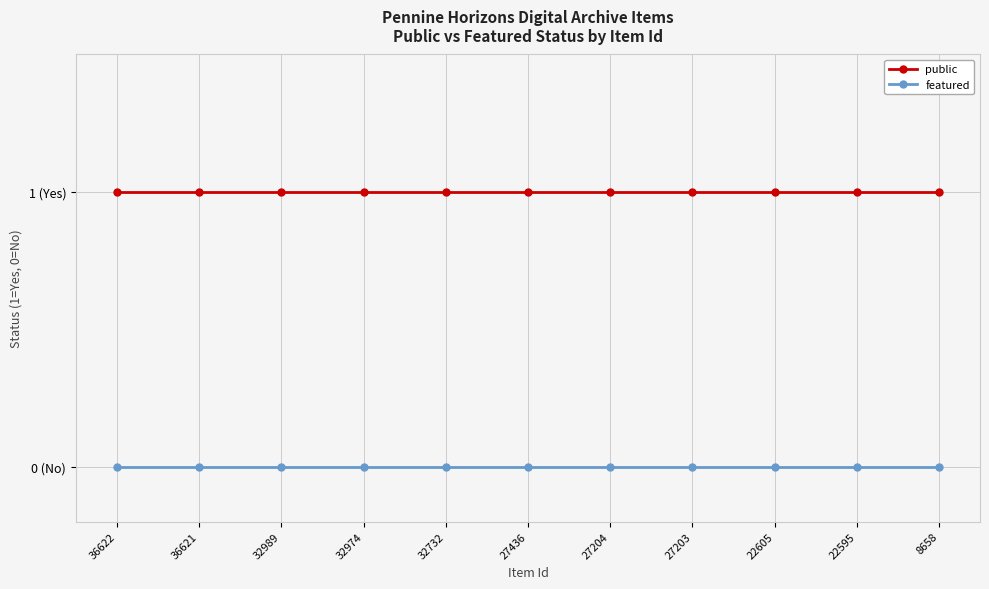

What are all the series names shown in the legend?

public, featured